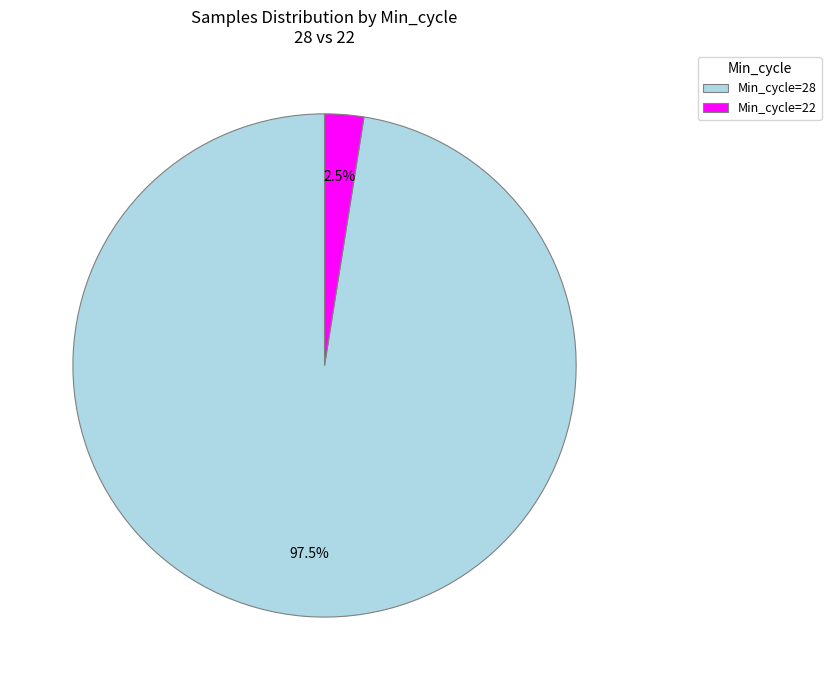

Which has a higher value, Min_cycle=28 or Min_cycle=22?

Min_cycle=28